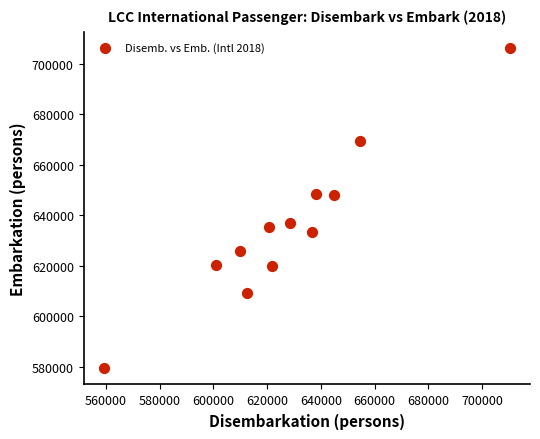

What is the range of X values (max minus min)?

151174